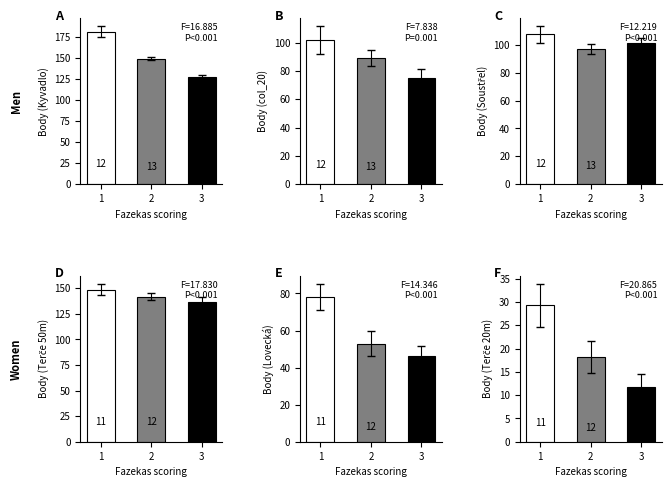

Which label corresponds to the largest value in the chart?

1